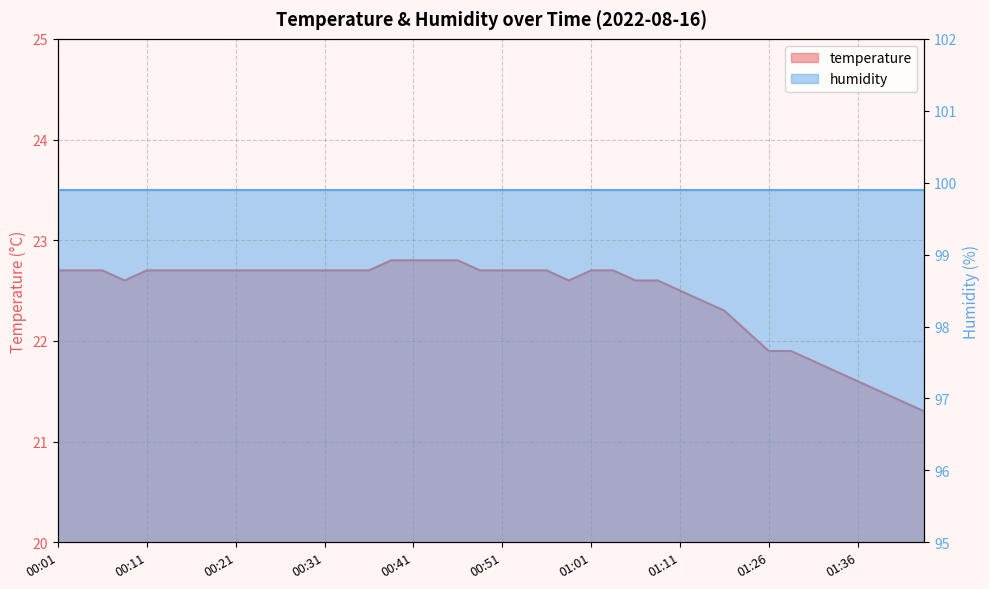

List the labels in order of value, smallest first.

01:43, 01:41, 01:38, 01:36, 01:33, 01:31, 01:26, 01:29, 01:18, 01:16, 01:13, 01:11, 00:09, 00:58, 01:06, 01:08, 00:01, 00:04, 00:06, 00:11, 00:14, 00:16, 00:19, 00:21, 00:24, 00:26, 00:29, 00:31, 00:34, 00:36, 00:48, 00:51, 00:53, 00:56, 01:01, 01:03, 00:38, 00:41, 00:43, 00:46